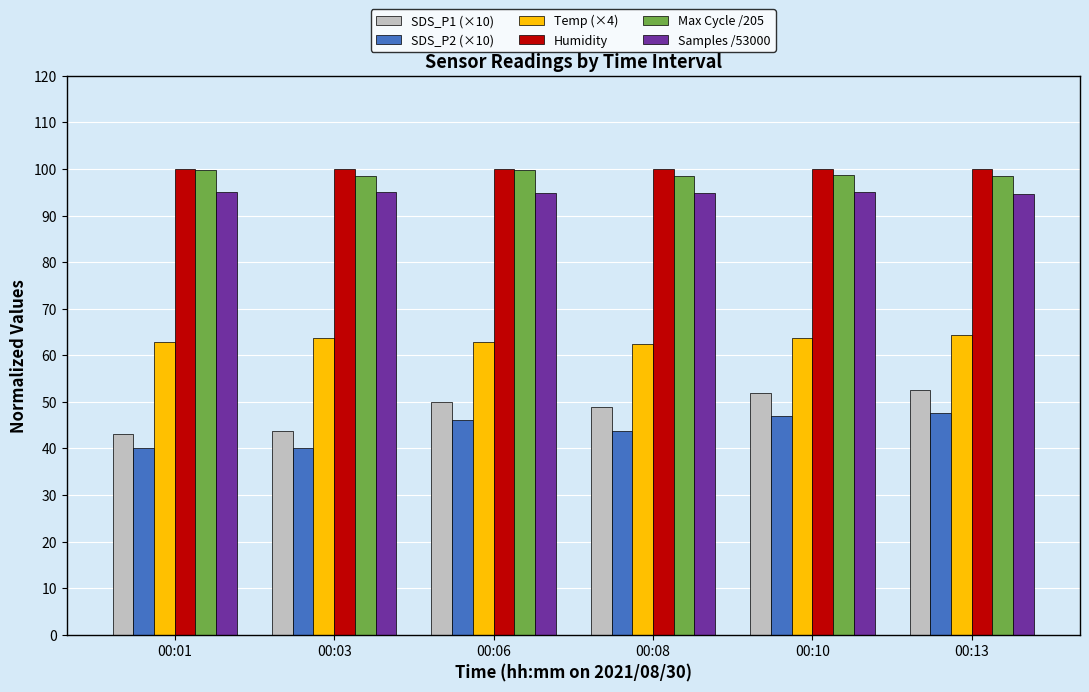

What are all the series names shown in the legend?

SDS_P1 (×10), SDS_P2 (×10), Temp (×4), Humidity, Max Cycle /205, Samples /53000